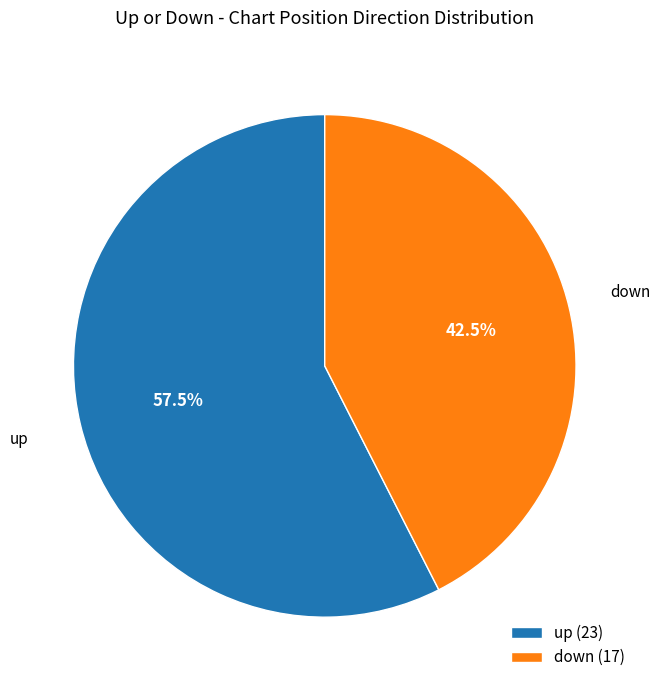

What percentage do up and down together represent?

100.0%